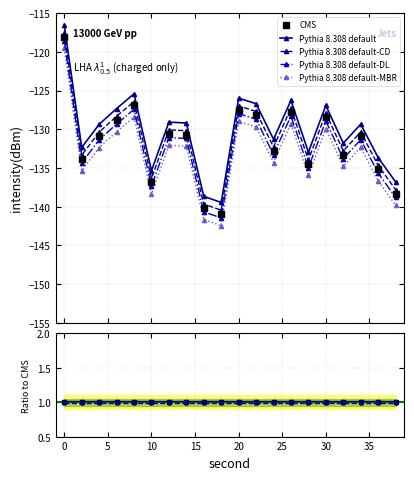

Between 12 and 38, which is larger?

12